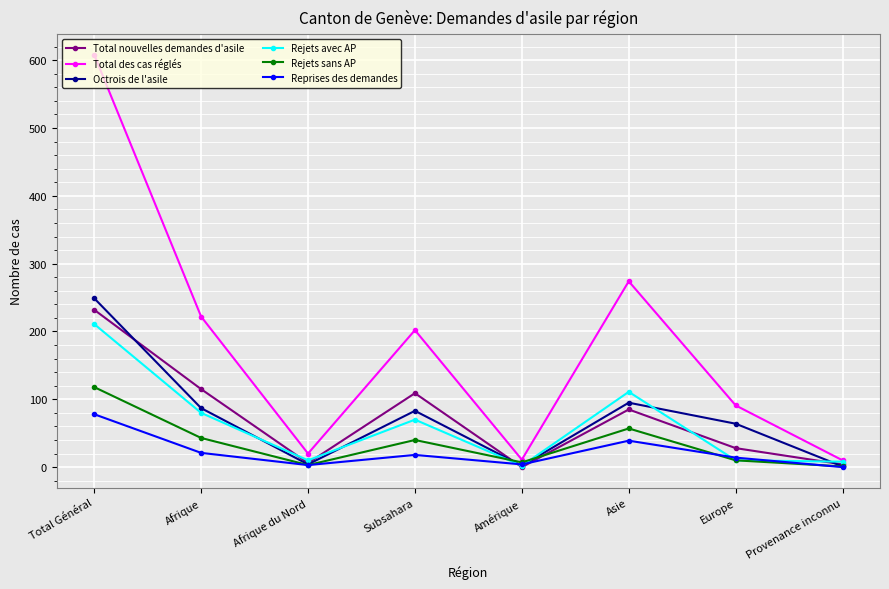

Which series has the largest total across all categories?

Total des cas réglés